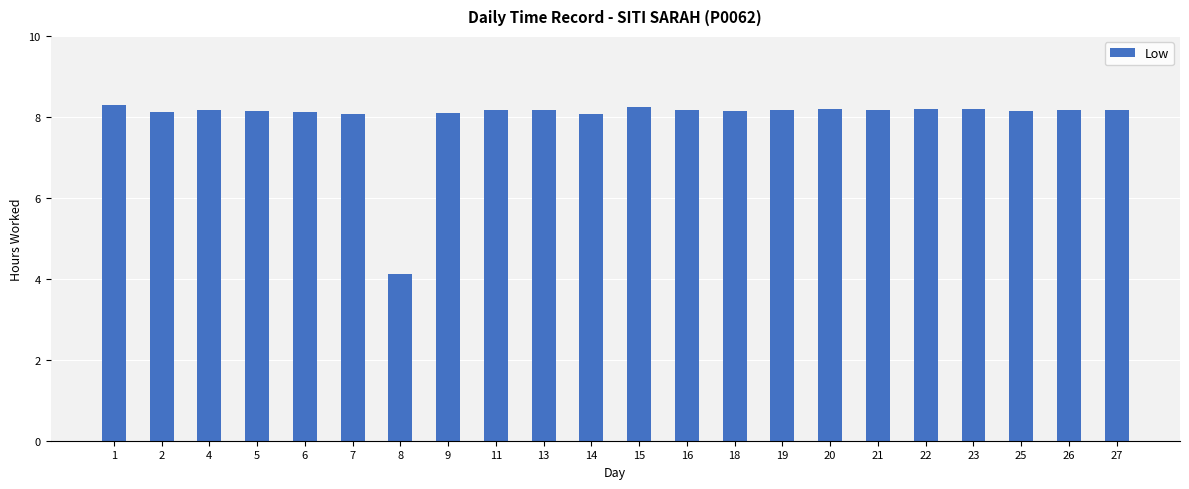

Which label corresponds to the smallest value in the chart?

8